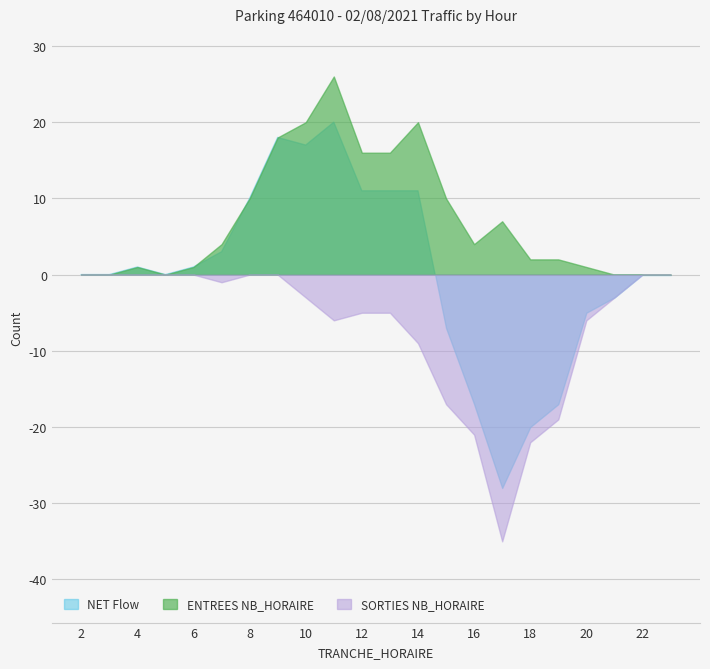

What is the sum of all ENTREES NB_HORAIRE values?

158